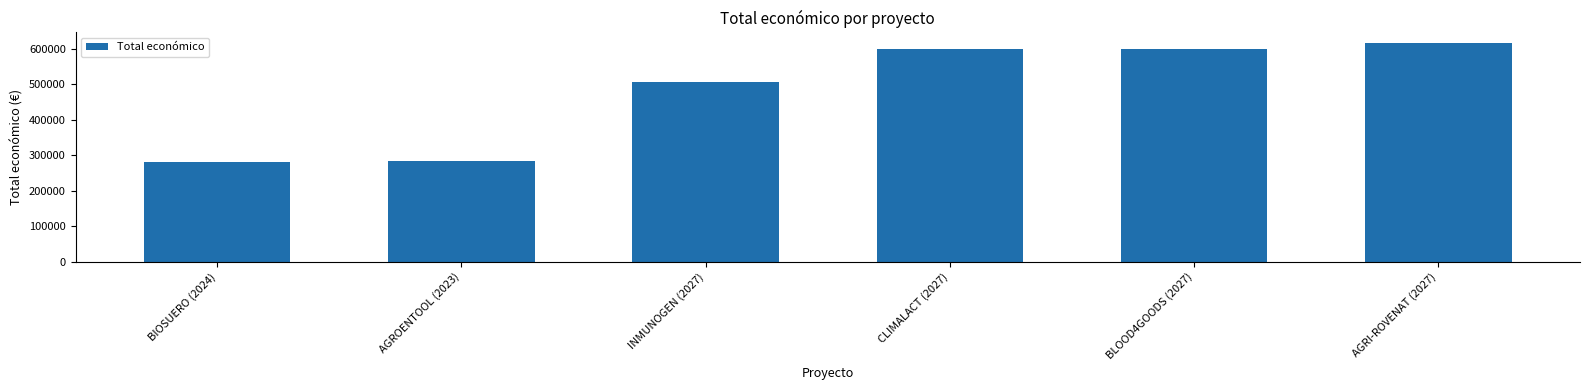

What value does the data have at CLIMALACT (2027)?

600000